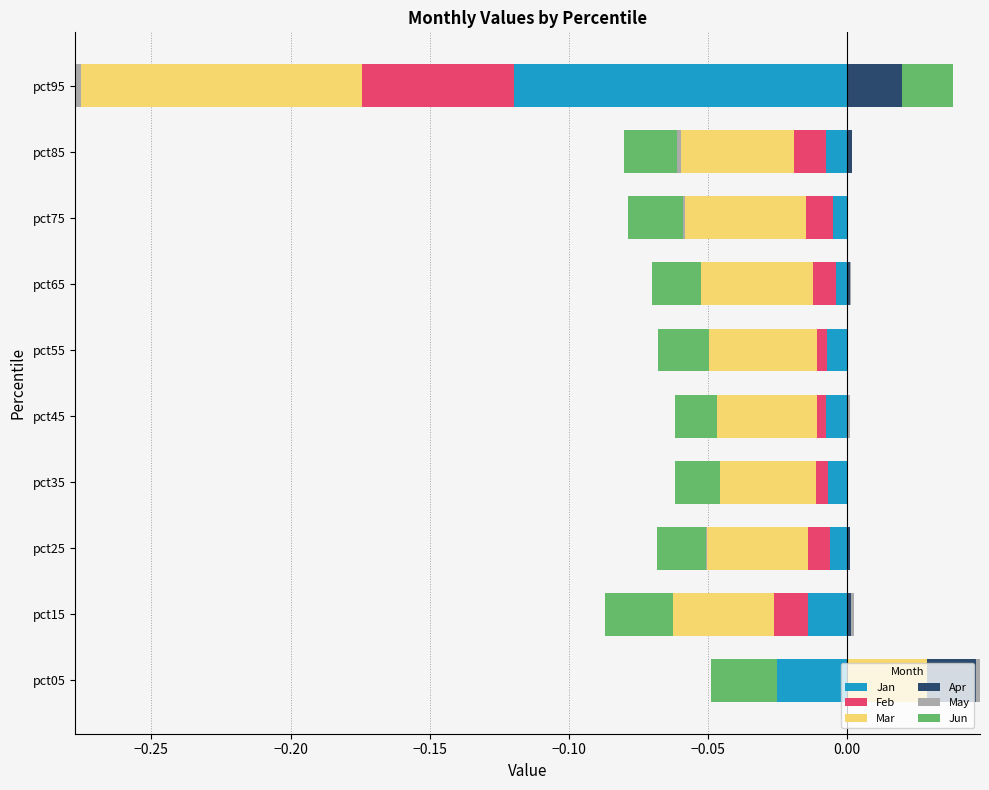

What are all the series names shown in the legend?

Jan, Feb, Mar, Apr, May, Jun